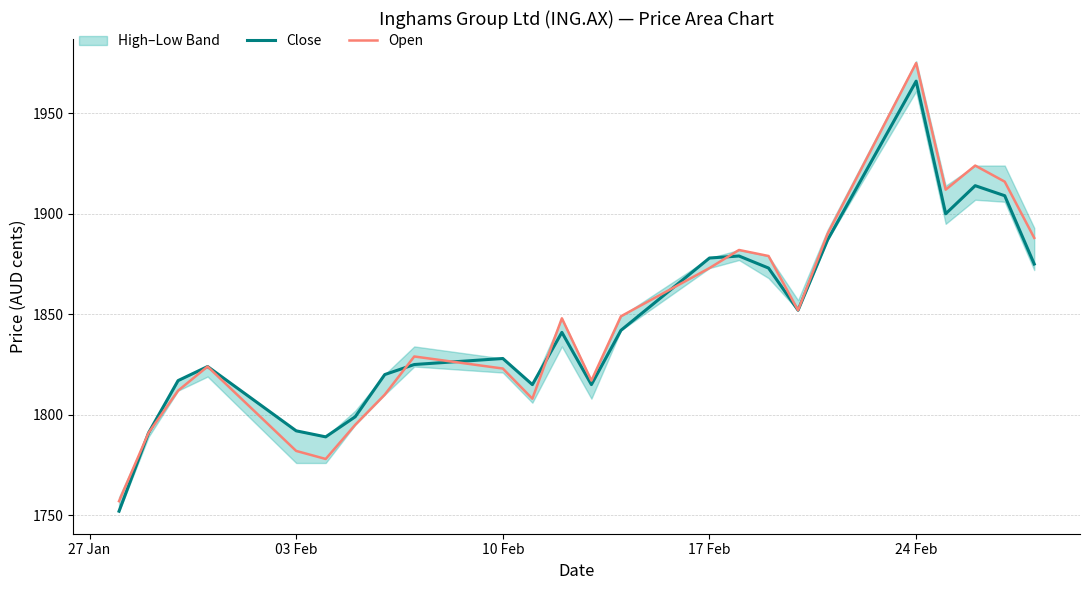

True or false: Close has a value of 3324 at 17 Feb.

False